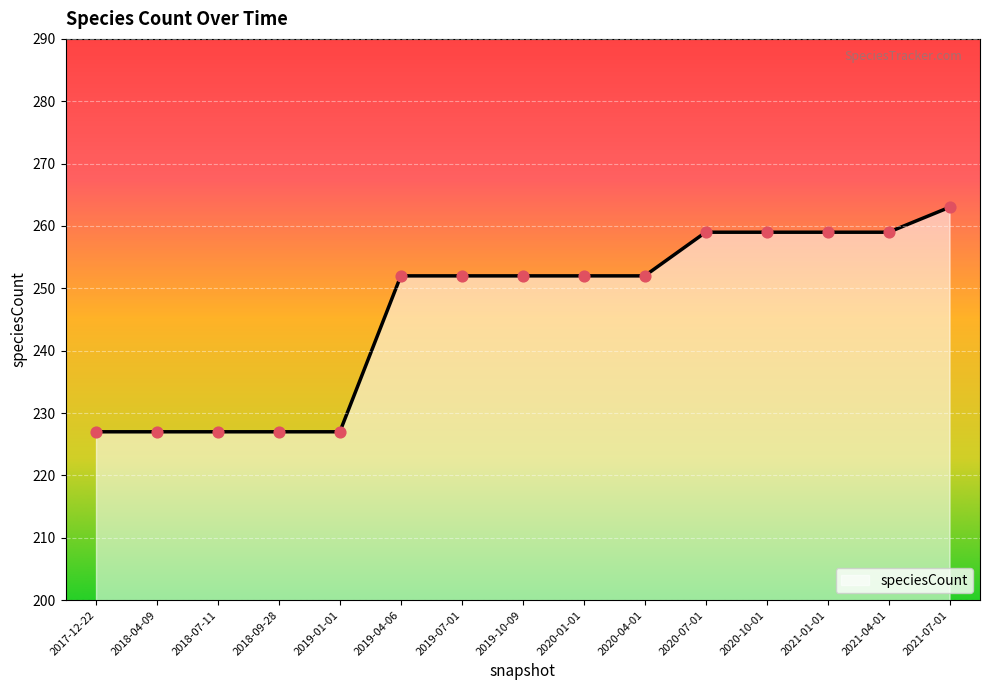

Between 2019-04-06 and 2017-12-22, which is larger?

2019-04-06